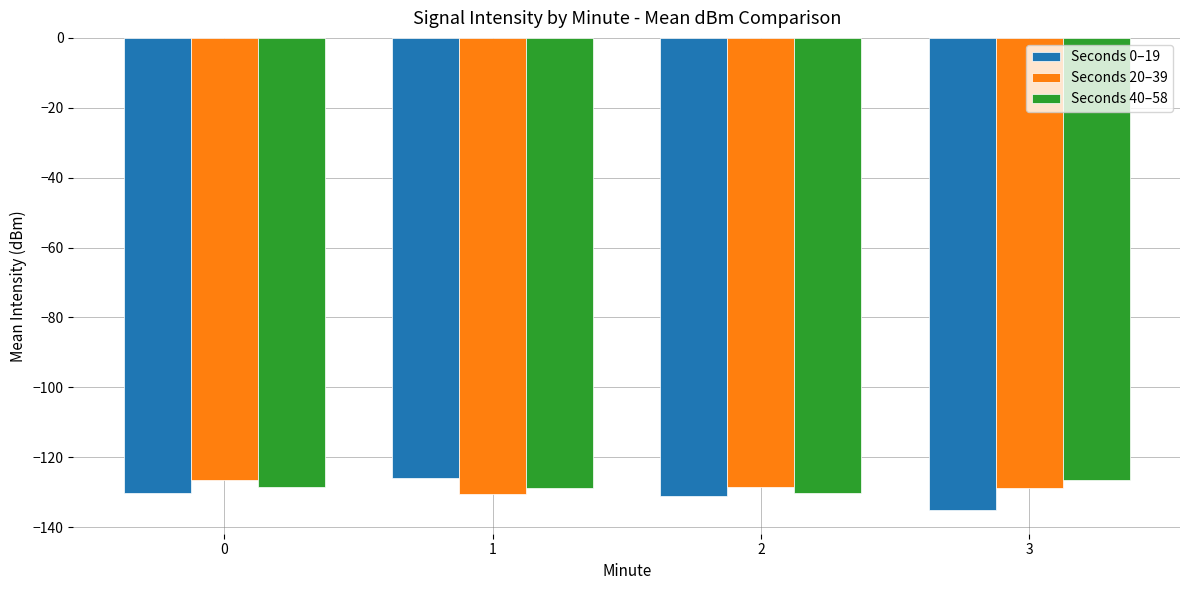

What is the greatest value displayed?

-125.8